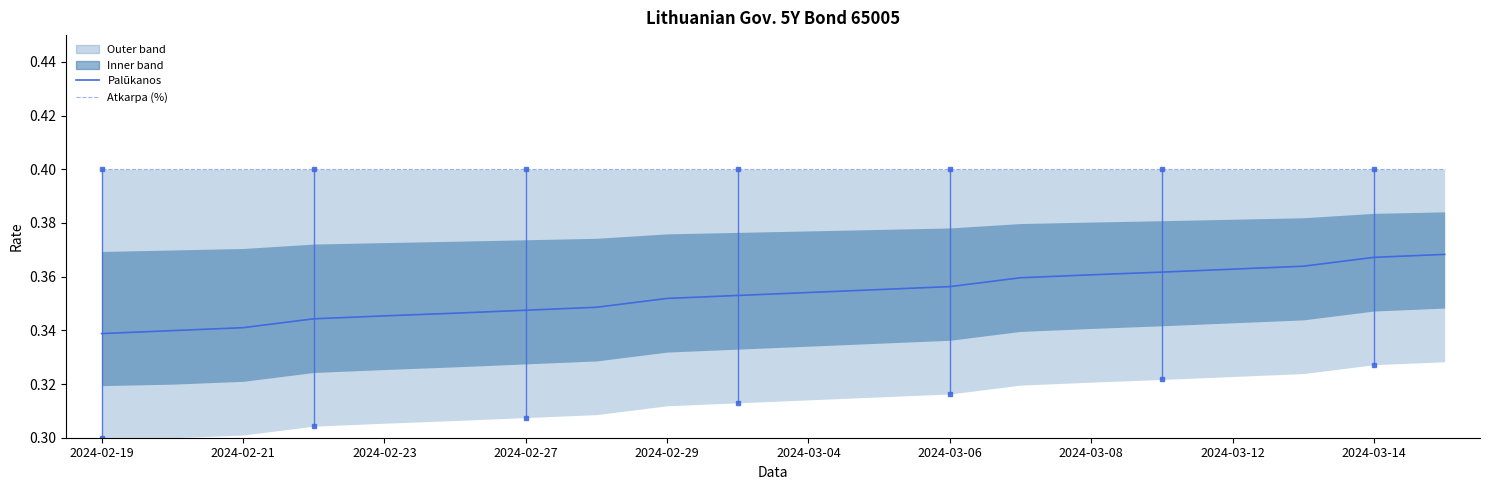

What is the total value across all series at 2024-03-08?

0.8